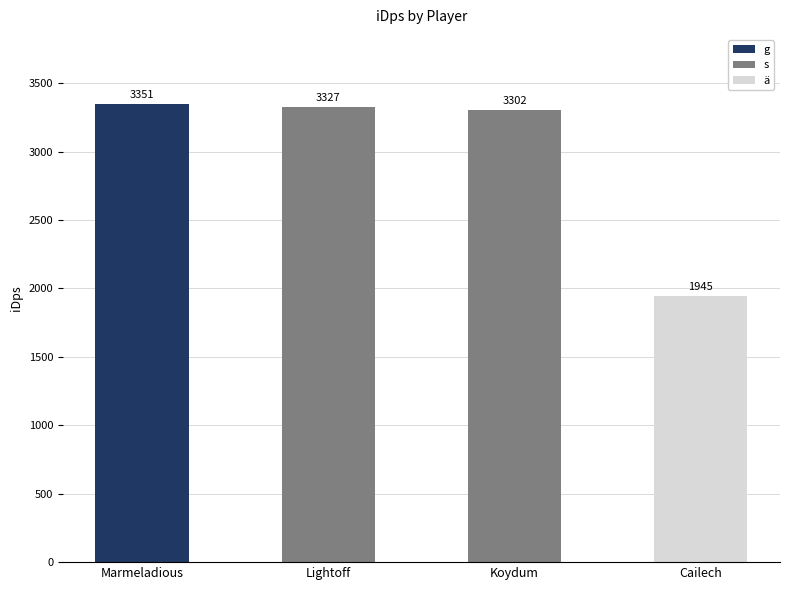

What is the label of the 2nd bar from the left?

Lightoff